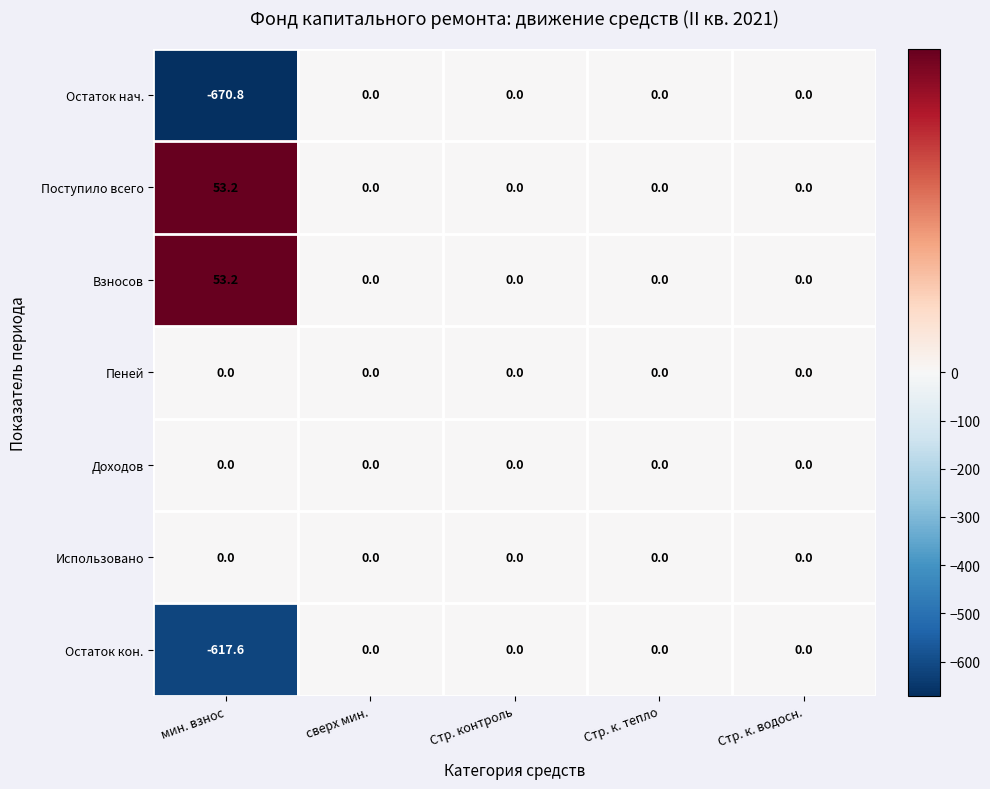

What is the difference between the Остаток нач. values at Стр. к. тепло and мин. взнос?

670.8